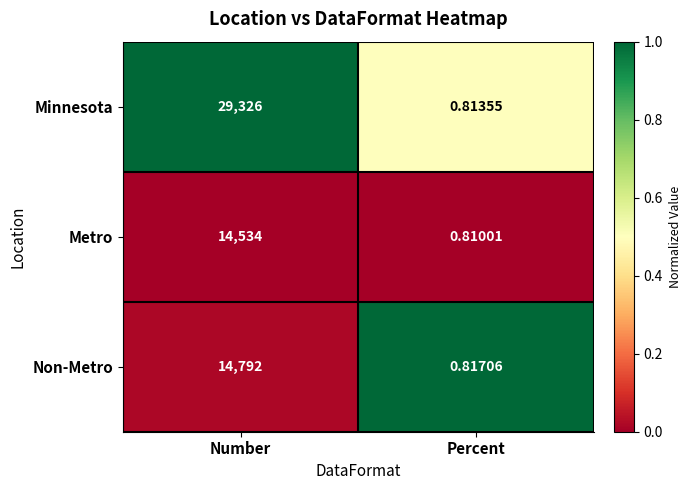

At which category does the chart reach its minimum across all series?

Percent